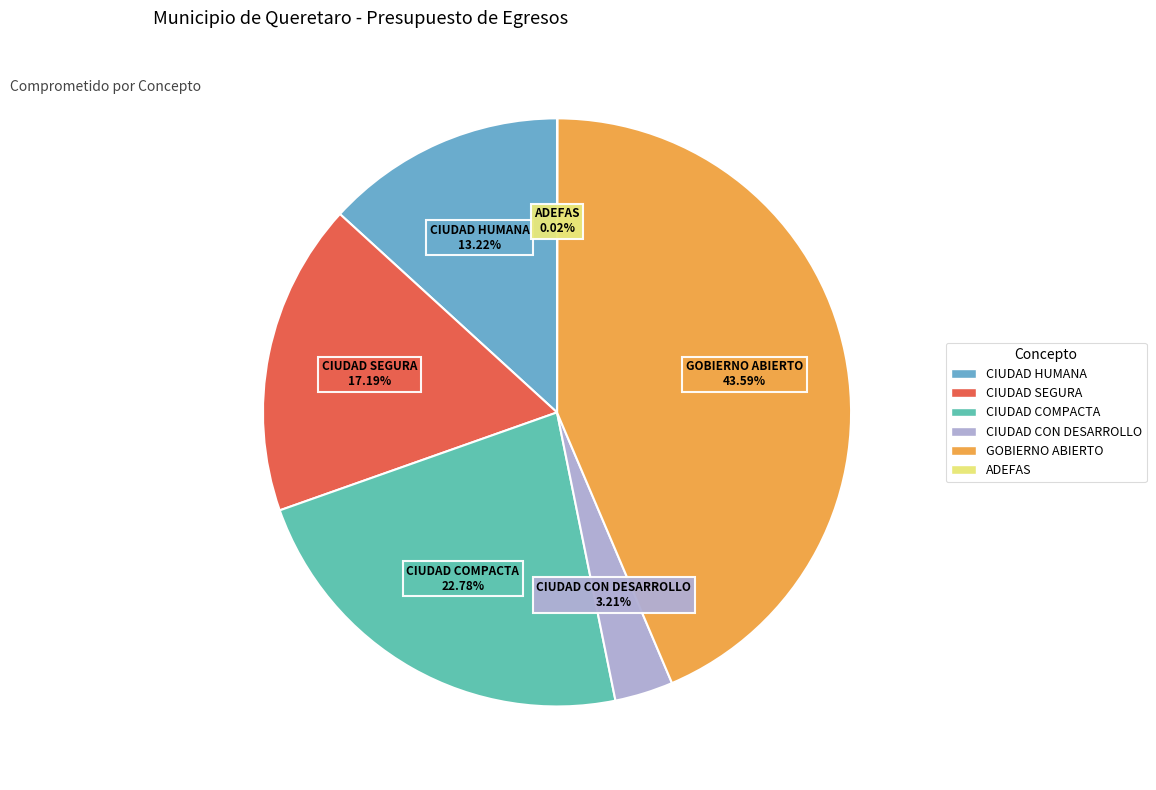

What is the ratio of the value at CIUDAD CON DESARROLLO to the value at GOBIERNO ABIERTO?

0.1